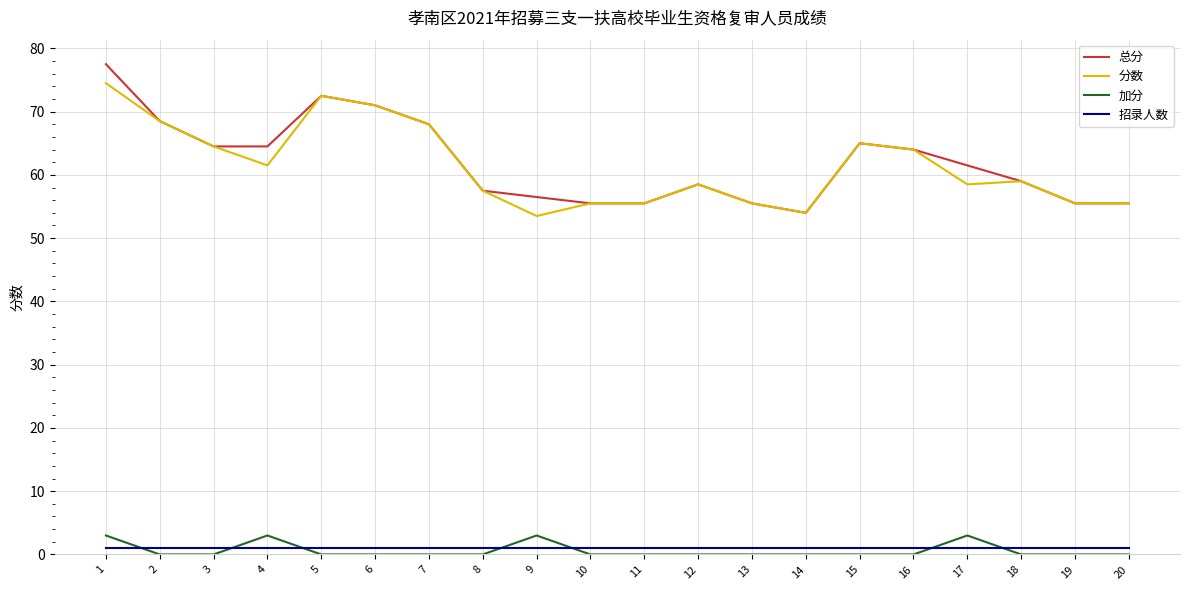

How many lines are shown in the chart?

4